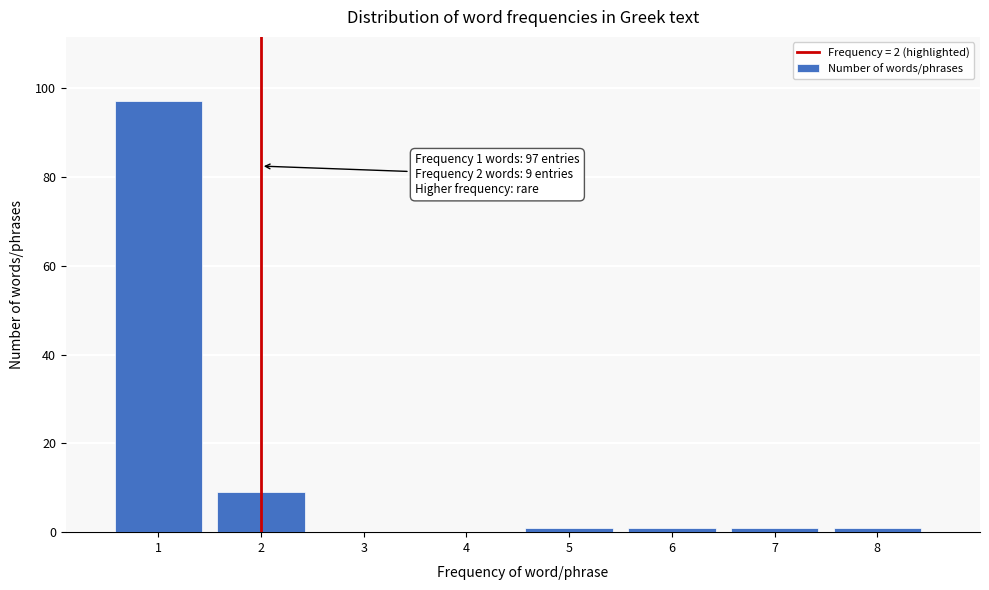

Reading right to left, list all the values displayed in this chart.

8=1	7=1	6=1	5=1	4=0	3=0	2=9	1=97